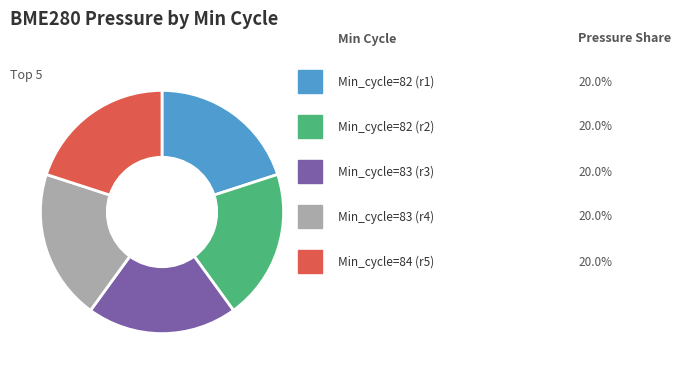

Is there a majority slice in this chart?

No